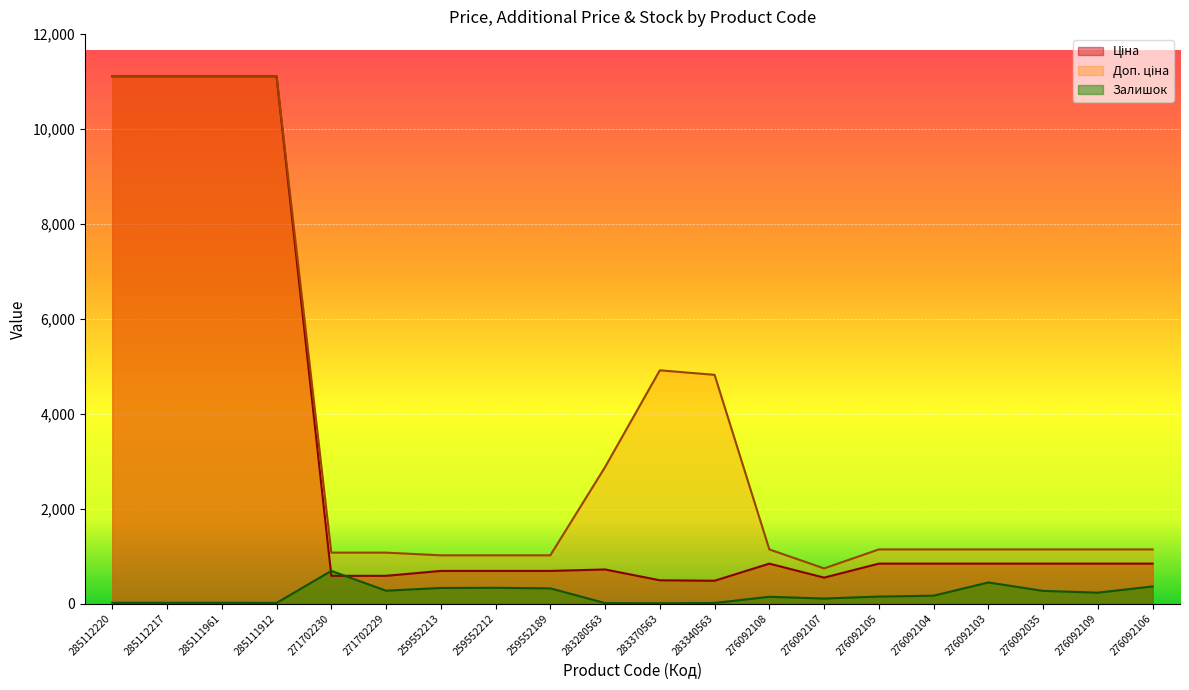

Reading left to right, extract all data points from this chart.

Ціна: 285112220=11113.6	285112217=11113.6	285111961=11113.6	285111912=11113.6	271702230=586.0	271702229=586.0	259552213=689.1	259552212=689.1	259552189=689.1	283280563=719.6	283370563=491.7	283340563=482.1	276092108=842.8	276092107=547.8	276092105=842.8	276092104=842.8	276092103=842.8	276092035=842.8	276092109=842.8	276092106=842.8
Доп. ціна: 285112220=11113.6	285112217=11113.6	285111961=11113.6	285111912=11113.6	271702230=1074.5	271702229=1074.5	259552213=1017.8	259552212=1017.8	259552189=1017.8	283280563=2878.5	283370563=4917.4	283340563=4821.4	276092108=1142.1	276092107=742.0	276092105=1142.1	276092104=1142.1	276092103=1142.1	276092035=1142.1	276092109=1142.1	276092106=1142.1
Залишок: 285112220=17.0	285112217=17.0	285111961=17.0	285111912=14.0	271702230=690.0	271702229=272.0	259552213=330.0	259552212=333.0	259552189=322.0	283280563=11.0	283370563=8.0	283340563=13.0	276092108=144.0	276092107=107.0	276092105=149.0	276092104=167.0	276092103=446.0	276092035=268.0	276092109=231.0	276092106=362.0